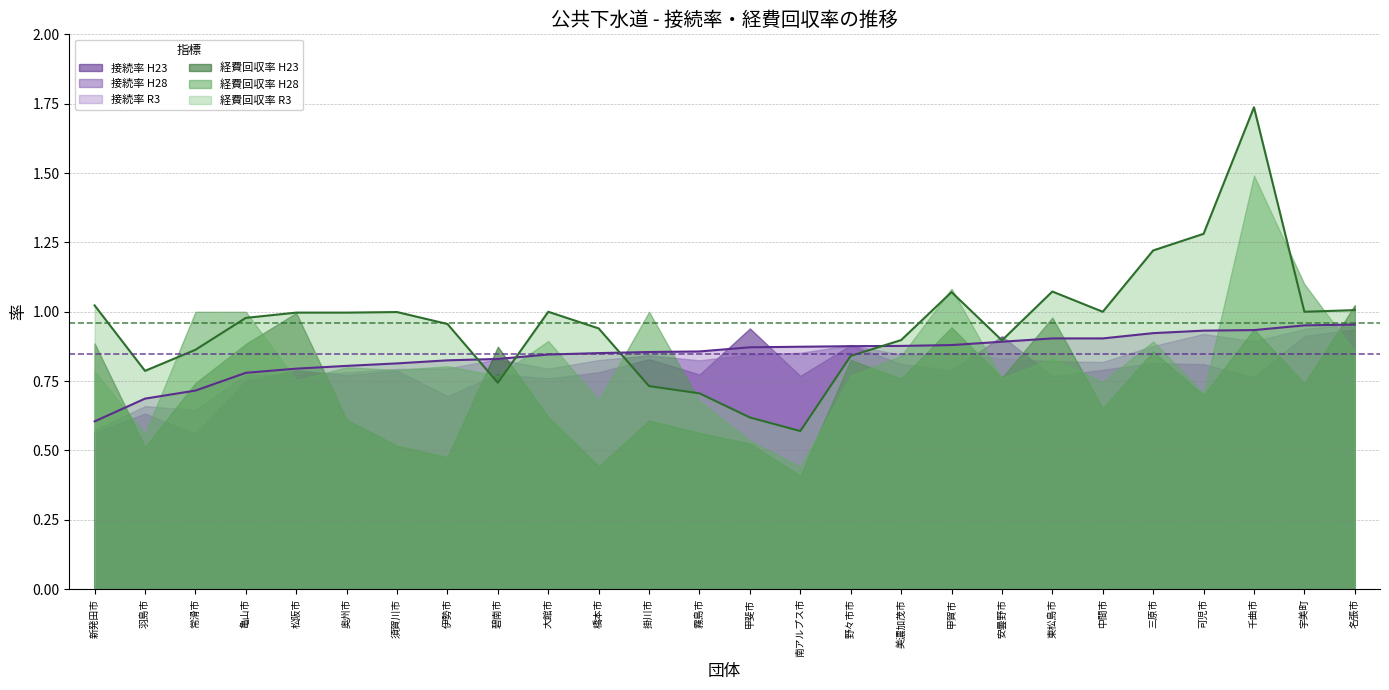

What is the average value of the 接続率 R3 series?

0.8